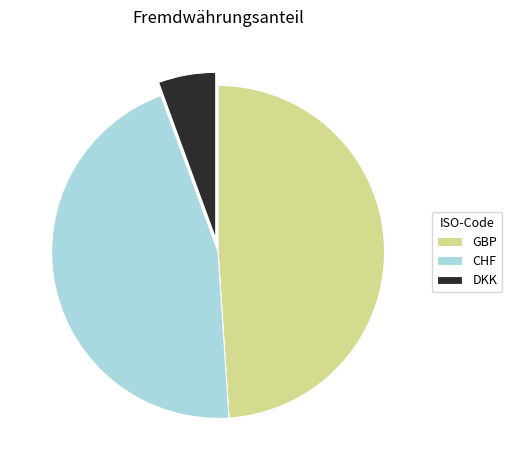

Approximately how many times larger is the value at CHF compared to DKK?

8.1